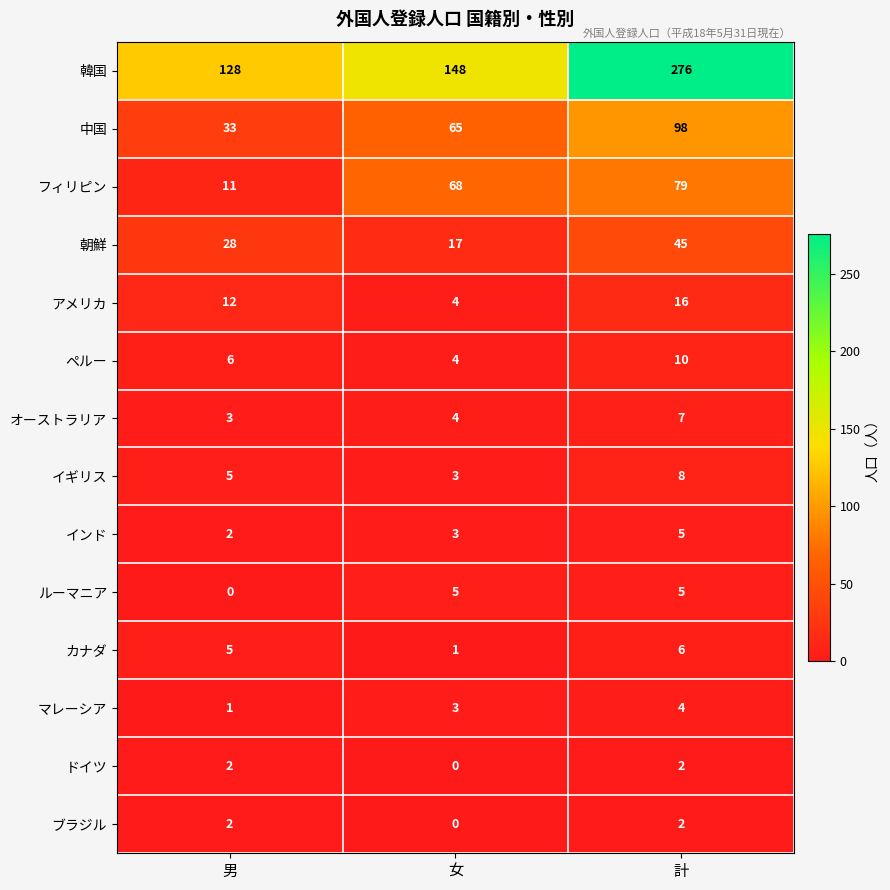

Which series has the largest range (max minus min)?

韓国